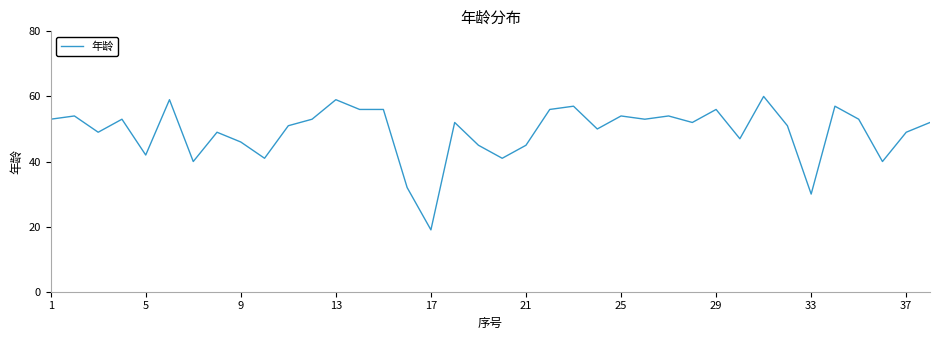

How many distinct data groups are displayed?

1